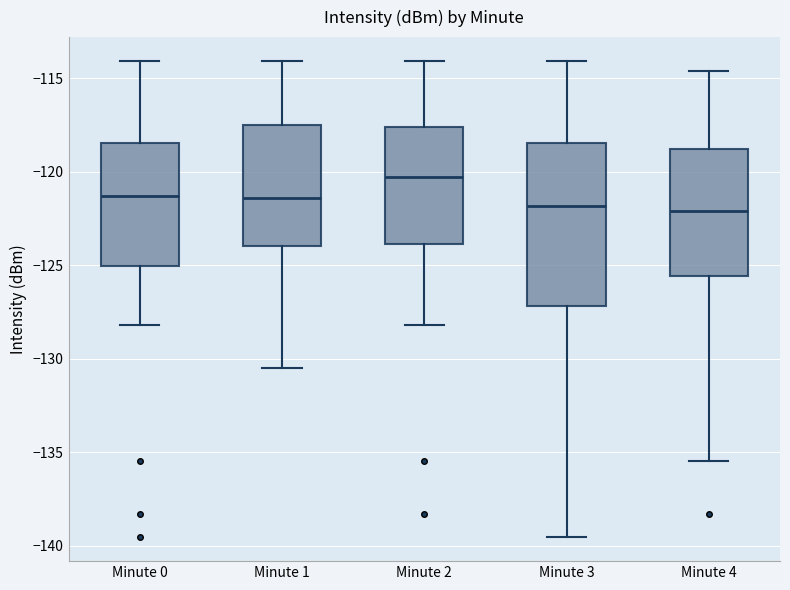

Which box is the tallest, from its lower edge to its upper edge?

Minute 3